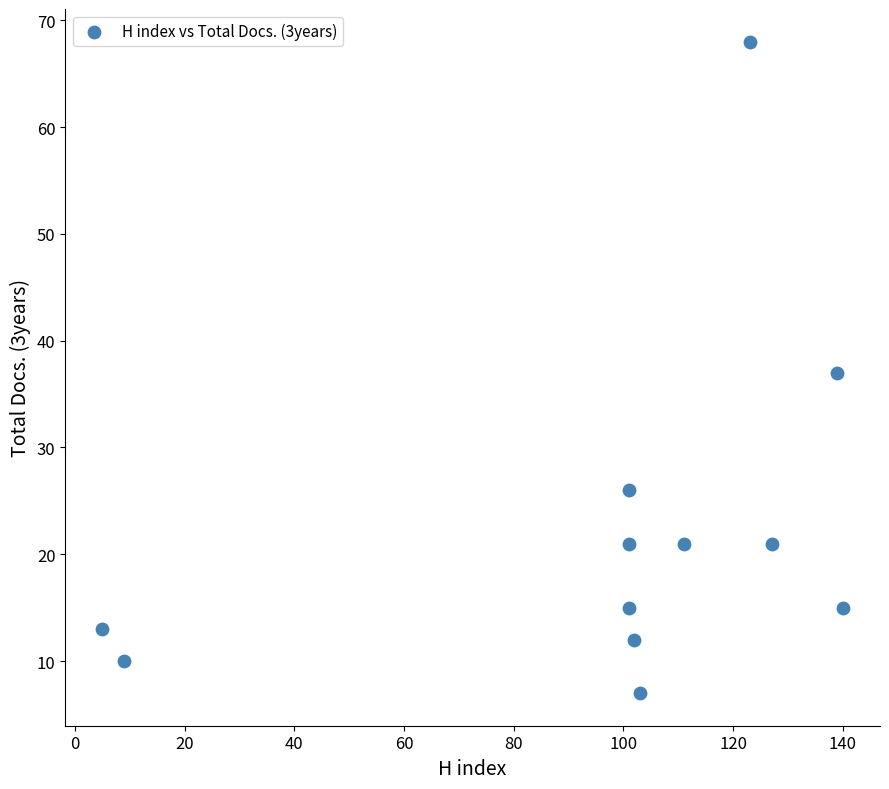

What is the range of X values (max minus min)?

135